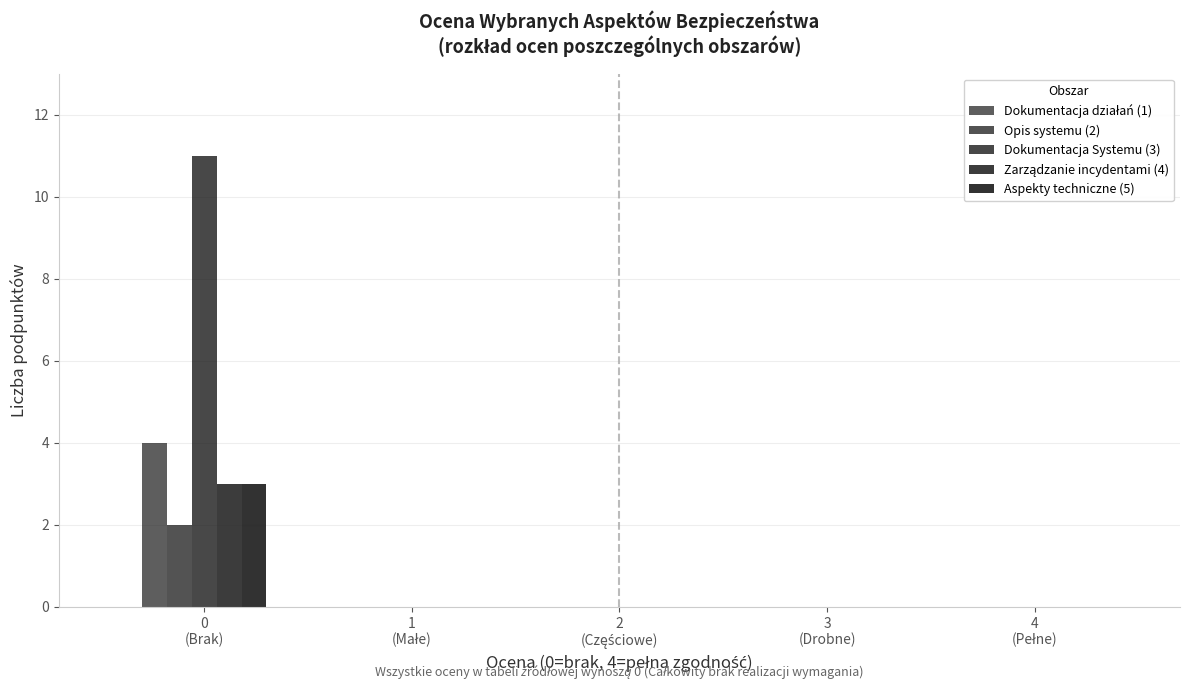

How many distinct data groups are displayed?

5